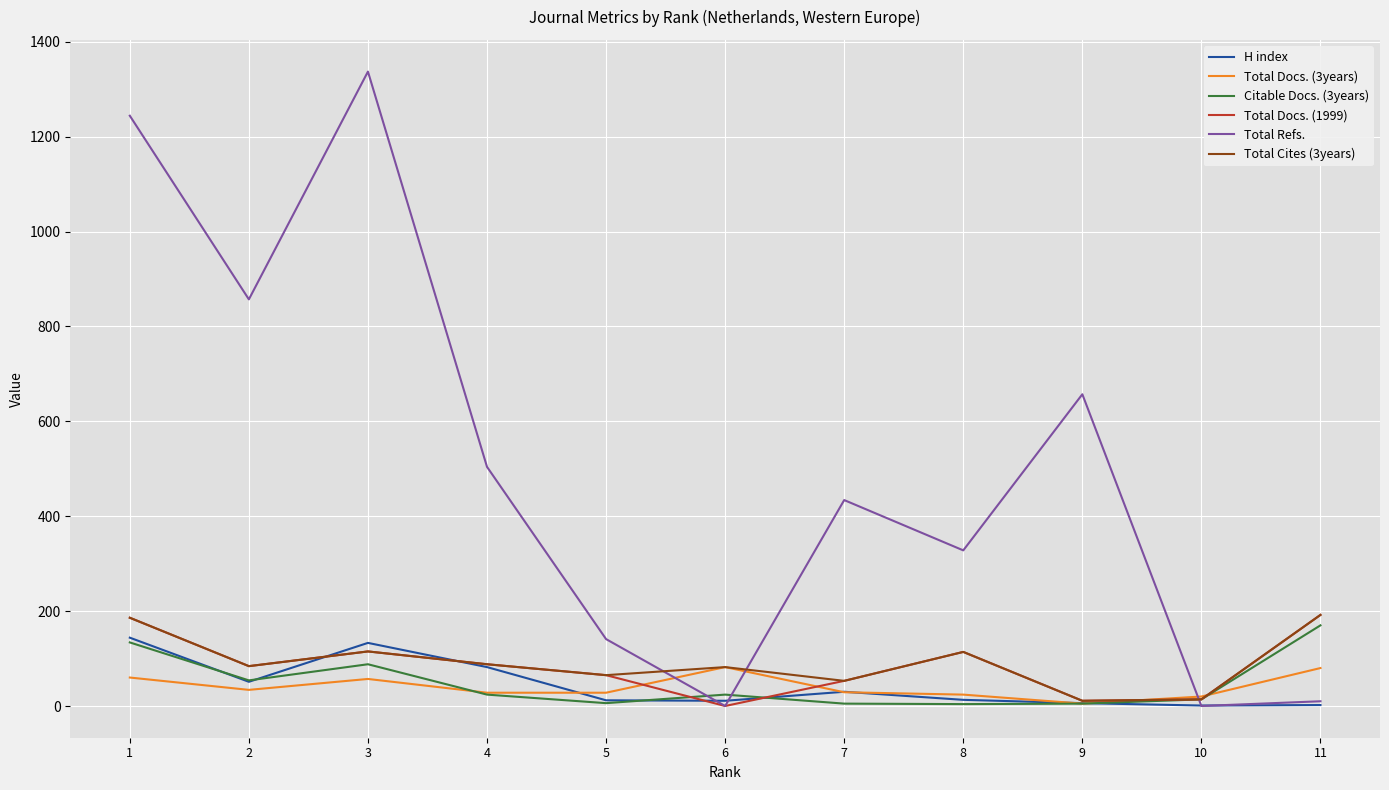

Which series has the largest total across all categories?

Total Refs.